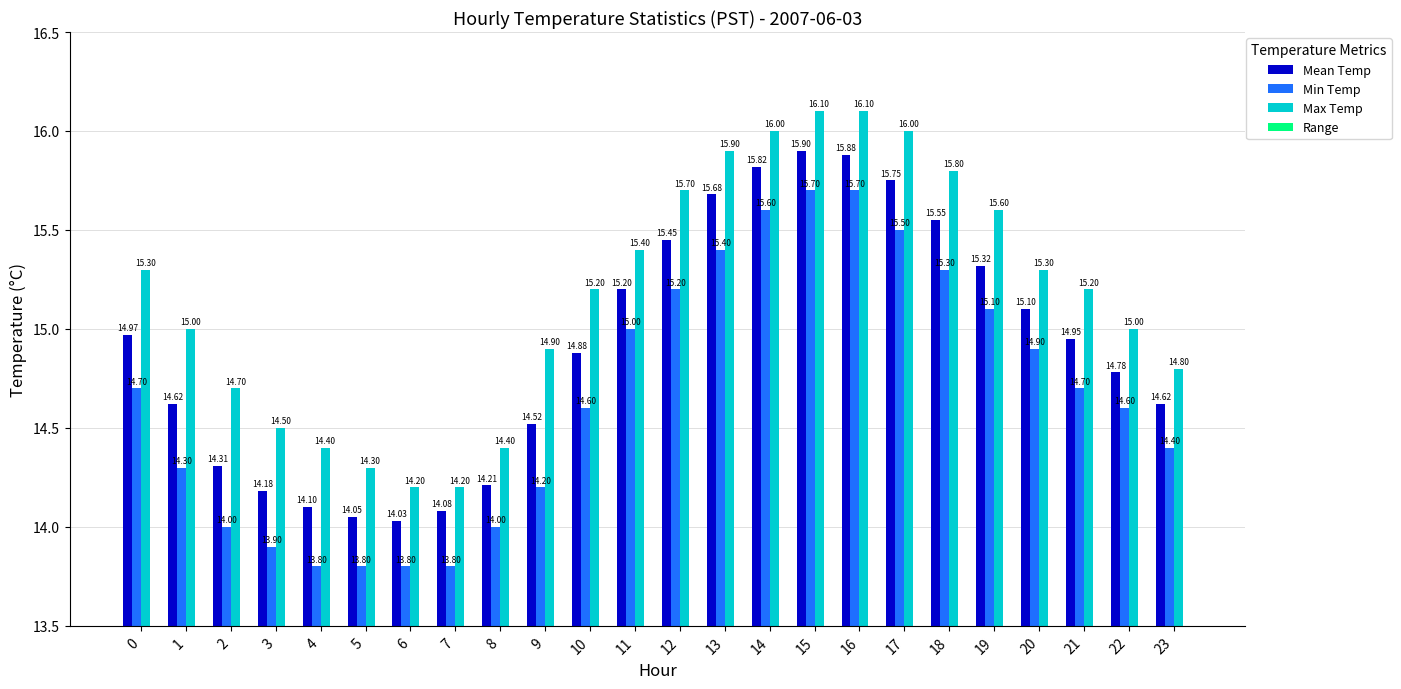

Which series changed the most between 2 and 4?

Max Temp